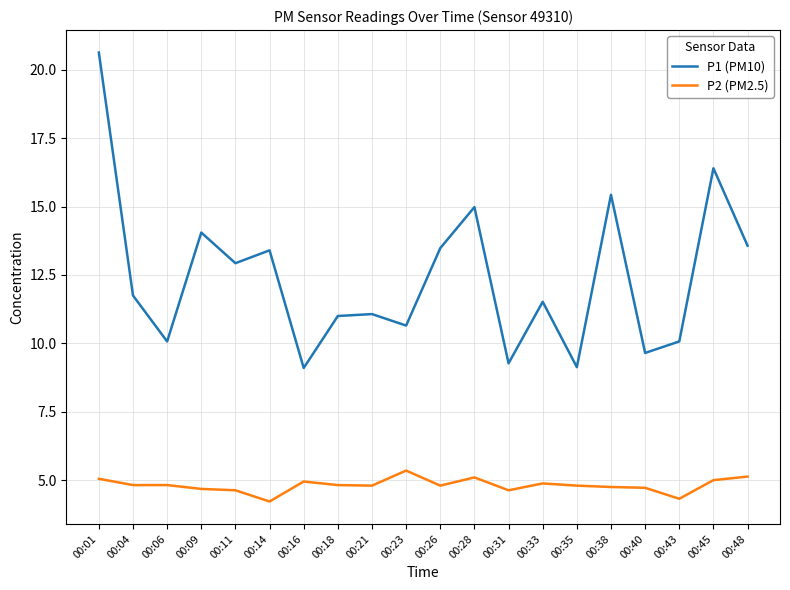

What is the difference between the maximum and minimum values in the P1 (PM10) series?

11.5